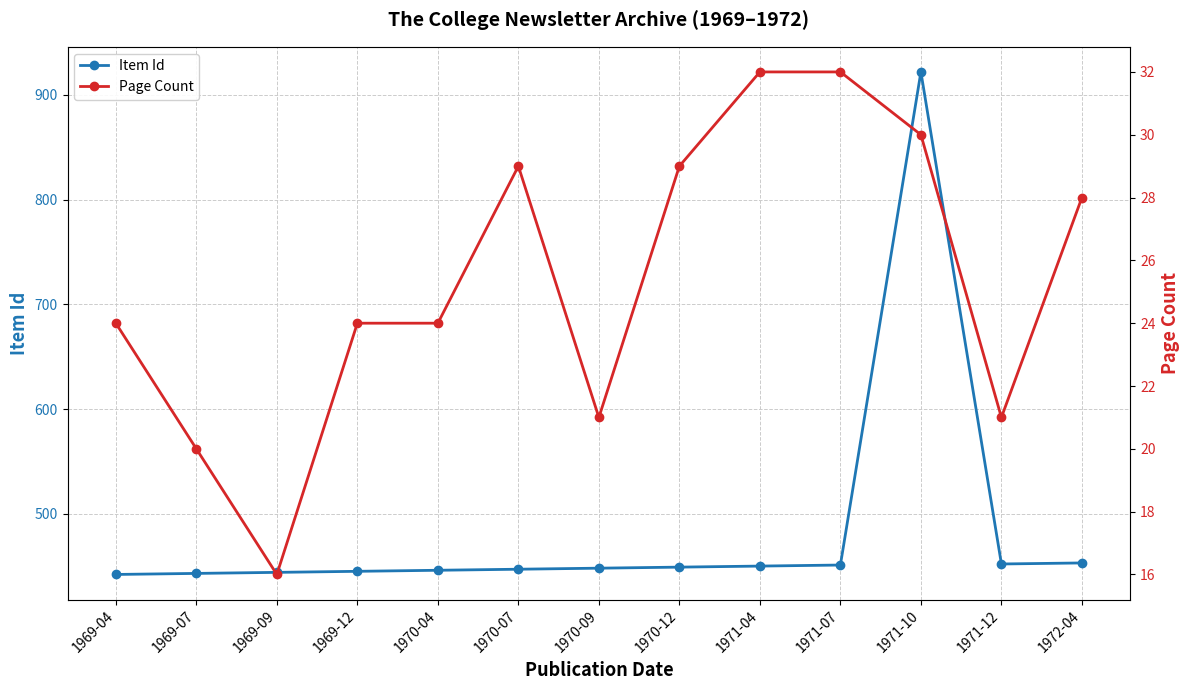

Reading right to left, extract all data points from this chart.

Item Id: 1972-04=453	1971-12=452	1971-10=922	1971-07=451	1971-04=450	1970-12=449	1970-09=448	1970-07=447	1970-04=446	1969-12=445	1969-09=444	1969-07=443	1969-04=442
Page Count: 1972-04=28	1971-12=21	1971-10=30	1971-07=32	1971-04=32	1970-12=29	1970-09=21	1970-07=29	1970-04=24	1969-12=24	1969-09=16	1969-07=20	1969-04=24